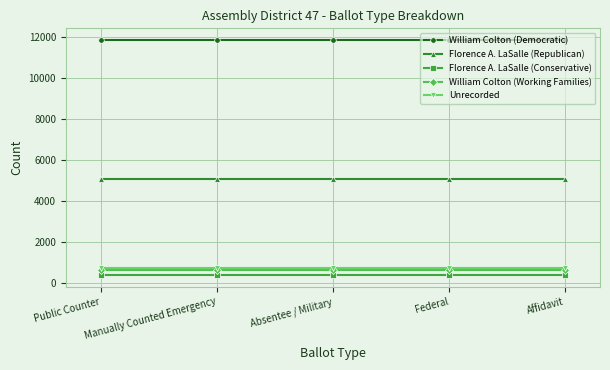

At how many categories does at least one series exceed 3094?

5